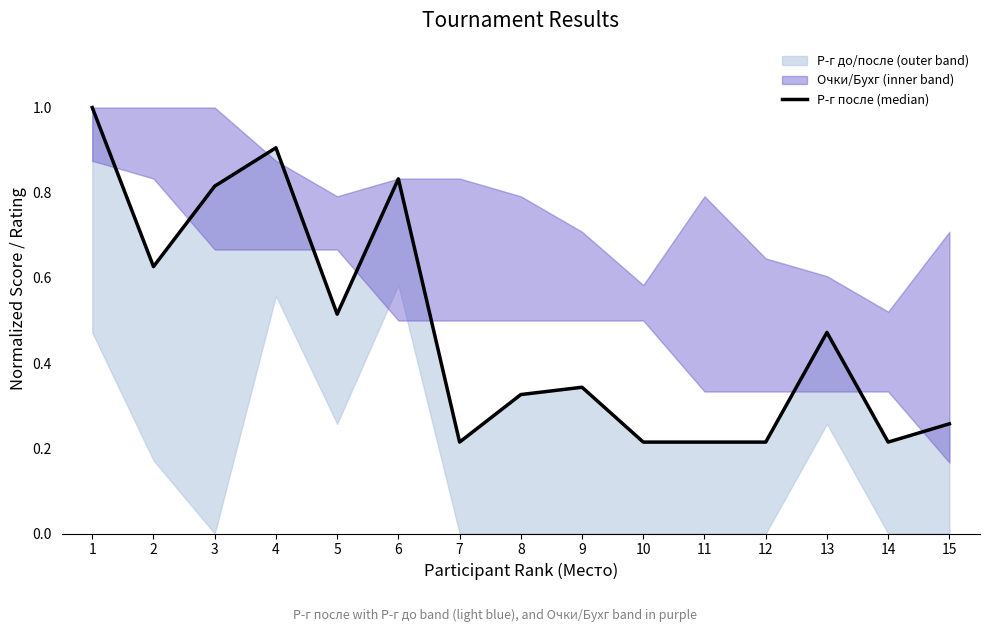

The value at 5 is 0.8. True or false?

False